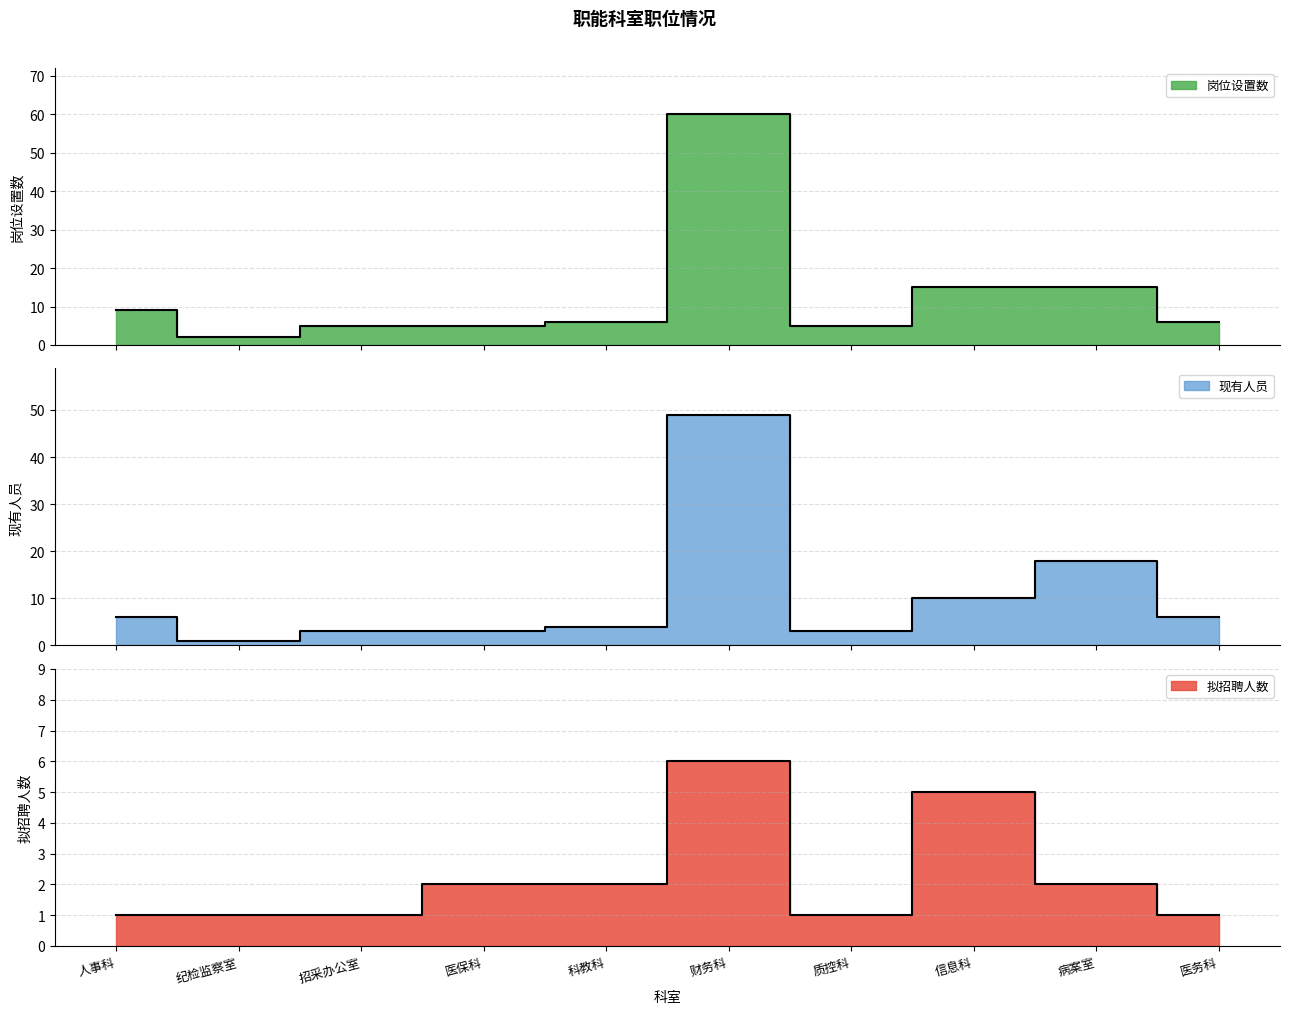

Where does the 现有人员 series first go above 6?

财务科